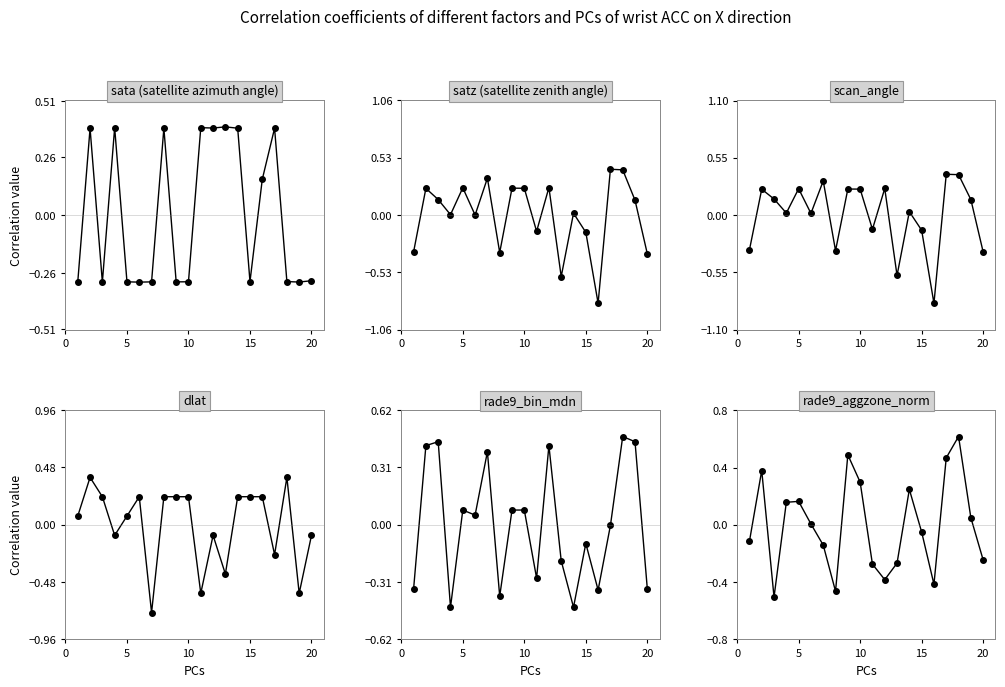

What is the value of the satz point at the 3rd from the left?

0.1